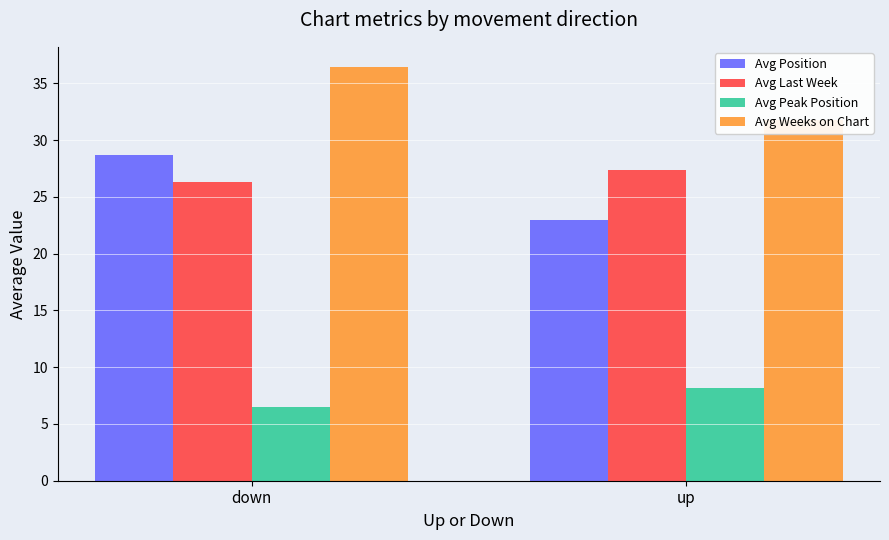

List the labels in order of Avg Peak Position value, smallest first.

down, up